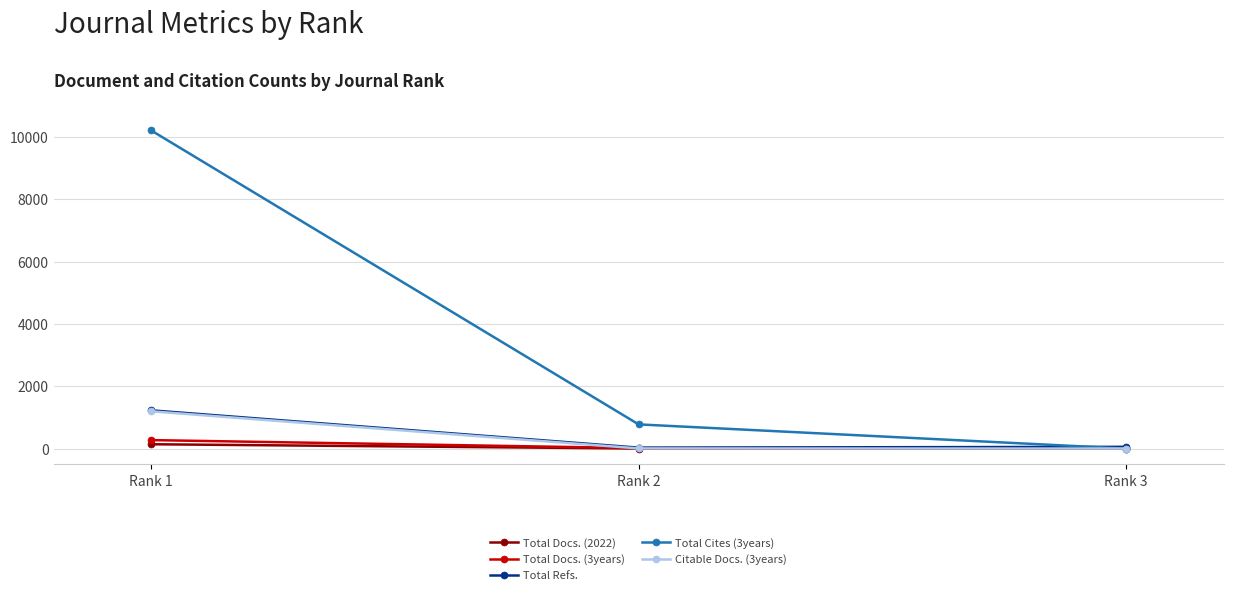

How many distinct data groups are displayed?

5